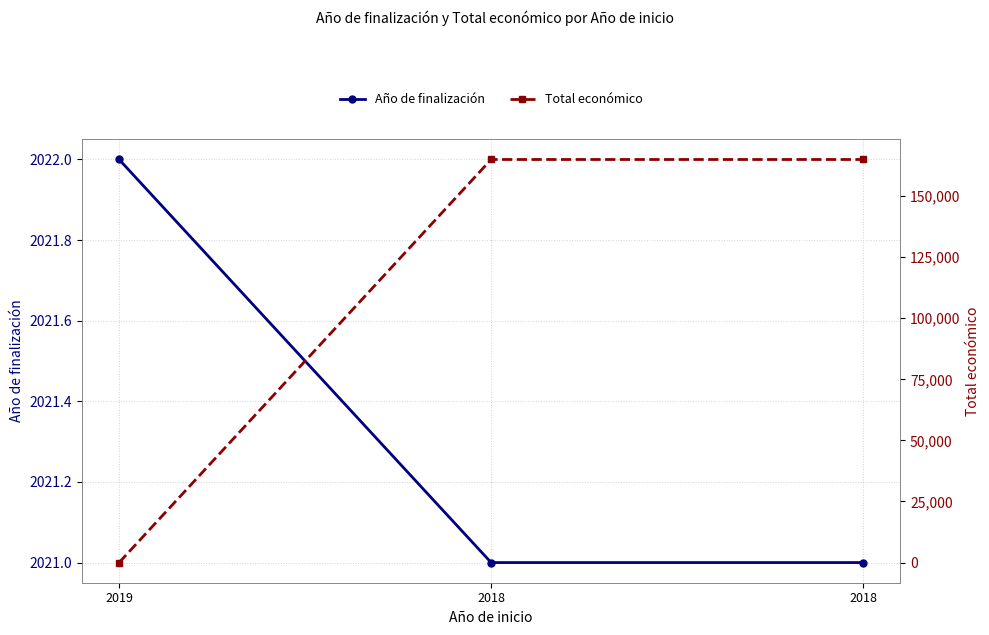

Between 2019 and 2018, which is larger?

2019